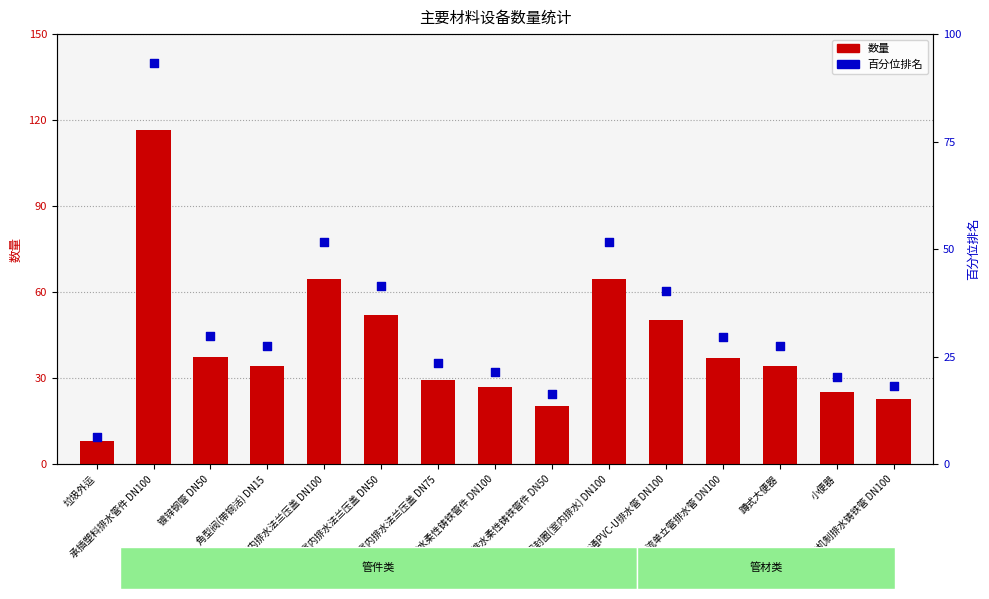

At which category is the sum across all series the highest?

承插塑料排水管件 DN100